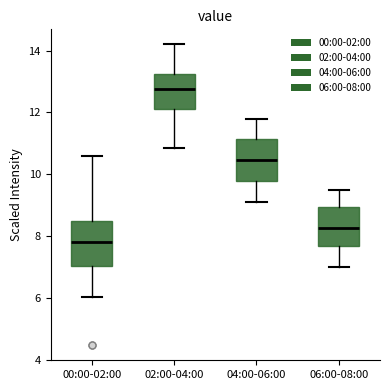

Reading left to right, transcribe this box plot: for each box, give where its median line is, the range the box spans, and where its two whiskers end, as read against the y-axis. The values are not printed on the chart, so give them approximately, as read against the axis.

00:00-02:00: median 7.8, box 7.0 to 8.4, whiskers 6.0 to 10.6
02:00-04:00: median 12.8, box 12.2 to 13.2, whiskers 10.8 to 14.2
04:00-06:00: median 10.4, box 9.8 to 11.2, whiskers 9.2 to 11.8
06:00-08:00: median 8.2, box 7.6 to 9.0, whiskers 7.0 to 9.6